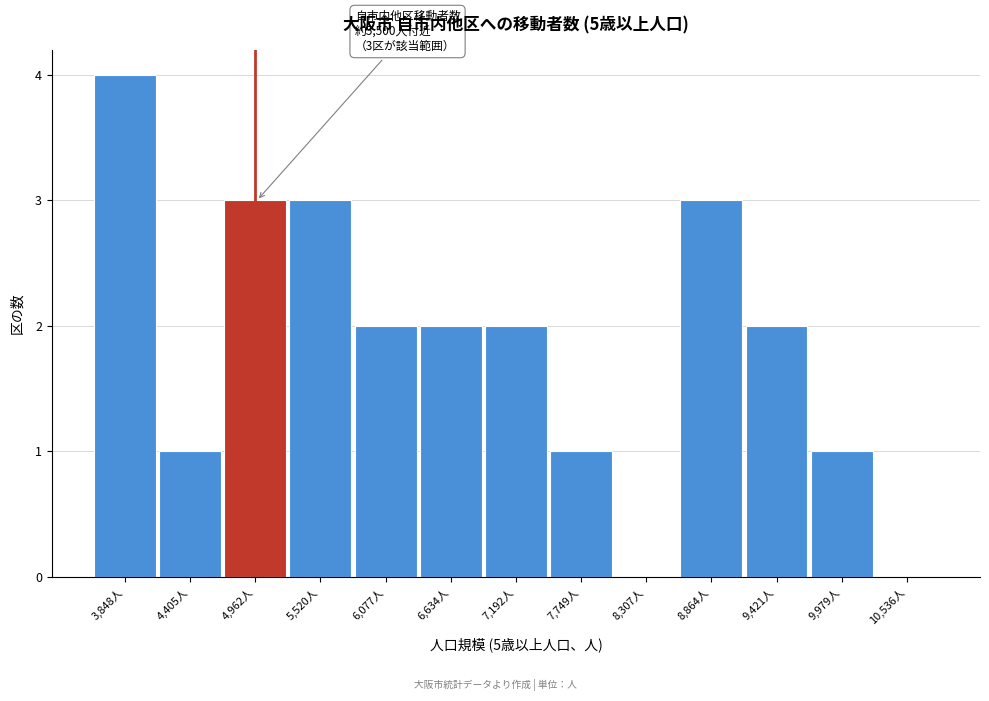

Reading left to right, extract all data points from this chart.

3,848人=4	4,405人=1	4,962人=3	5,520人=3	6,077人=2	6,634人=2	7,192人=2	7,749人=1	8,307人=0	8,864人=3	9,421人=2	9,979人=1	10,536人=0